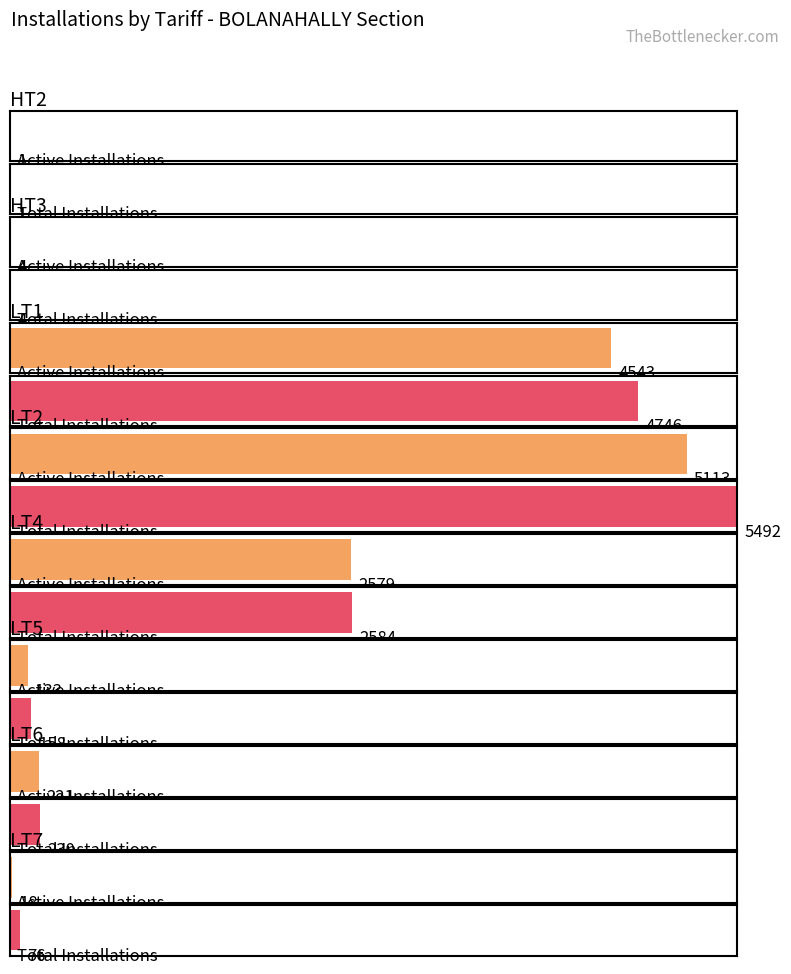

What is the average value of the Total Installations series?

1661